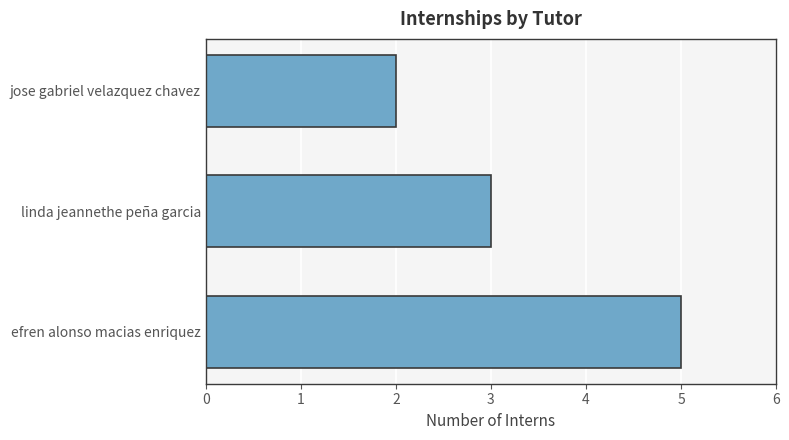

What is the minimum value shown in the chart?

2